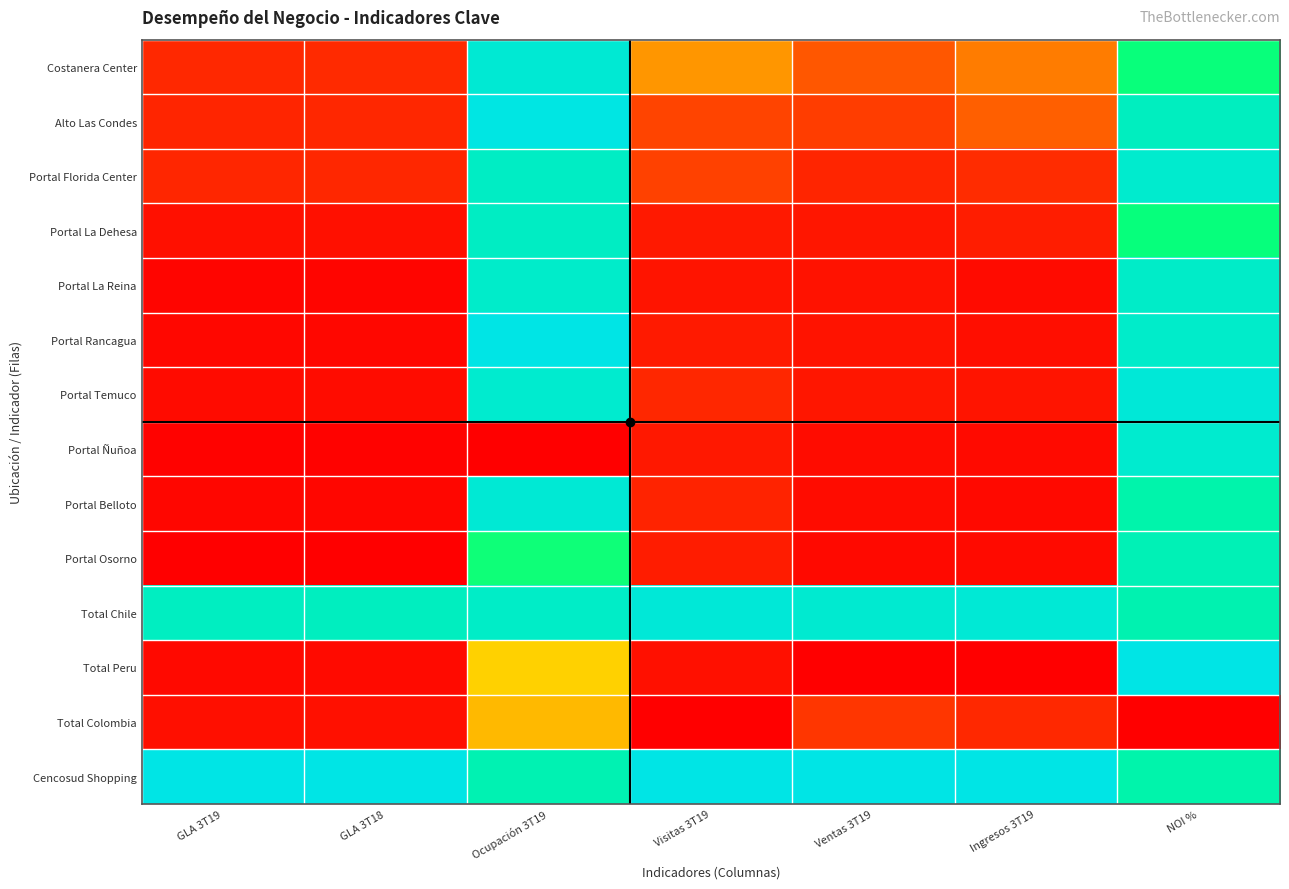

What is the total value across all series at Ventas 3T19?

2.7